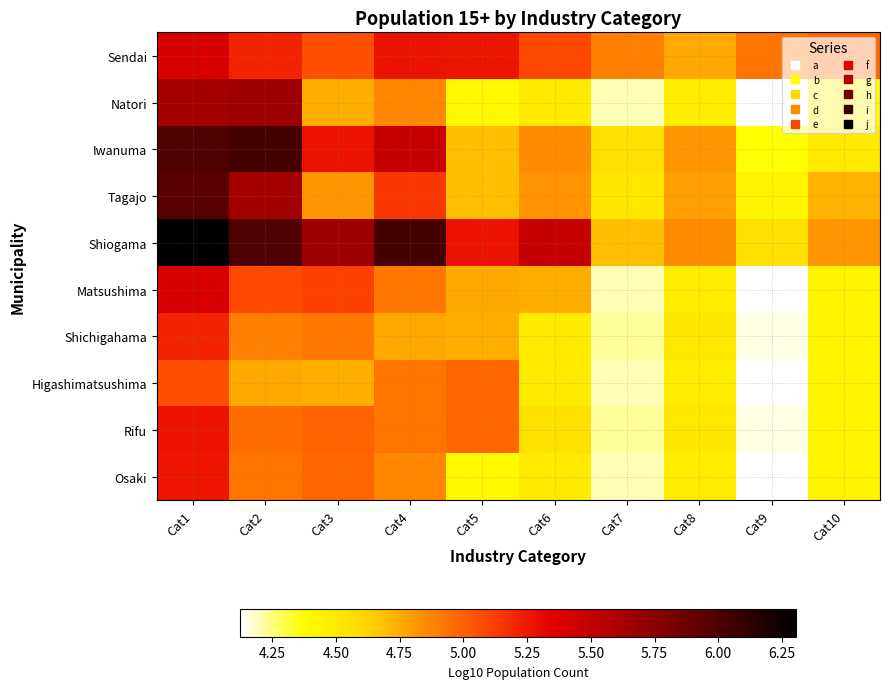

Reading left to right, what are all the values shown in this chart?

Sendai: Cat1=5.4	Cat2=5.2	Cat3=5.1	Cat4=5.3	Cat5=5.3	Cat6=5.1	Cat7=4.9	Cat8=4.8	Cat9=4.9	Cat10=5.0
Natori: Cat1=5.6	Cat2=5.7	Cat3=4.7	Cat4=4.9	Cat5=4.4	Cat6=4.5	Cat7=4.2	Cat8=4.5	Cat9=4.1	Cat10=4.4
Iwanuma: Cat1=6.0	Cat2=6.0	Cat3=5.3	Cat4=5.5	Cat5=4.7	Cat6=4.9	Cat7=4.6	Cat8=4.8	Cat9=4.4	Cat10=4.5
Tagajo: Cat1=6.0	Cat2=5.6	Cat3=4.8	Cat4=5.1	Cat5=4.7	Cat6=4.8	Cat7=4.5	Cat8=4.8	Cat9=4.4	Cat10=4.7
Shiogama: Cat1=6.3	Cat2=6.0	Cat3=5.7	Cat4=6.0	Cat5=5.3	Cat6=5.5	Cat7=4.7	Cat8=4.9	Cat9=4.6	Cat10=4.8
Matsushima: Cat1=5.4	Cat2=5.1	Cat3=5.1	Cat4=4.9	Cat5=4.8	Cat6=4.7	Cat7=4.2	Cat8=4.5	Cat9=4.1	Cat10=4.4
Shichigahama: Cat1=5.2	Cat2=4.9	Cat3=4.9	Cat4=4.8	Cat5=4.7	Cat6=4.5	Cat7=4.2	Cat8=4.5	Cat9=4.2	Cat10=4.4
Higashimatsushima: Cat1=5.1	Cat2=4.8	Cat3=4.7	Cat4=4.9	Cat5=5.0	Cat6=4.5	Cat7=4.2	Cat8=4.5	Cat9=4.1	Cat10=4.4
Rifu: Cat1=5.3	Cat2=5.0	Cat3=5.0	Cat4=4.9	Cat5=5.0	Cat6=4.5	Cat7=4.2	Cat8=4.5	Cat9=4.2	Cat10=4.4
Osaki: Cat1=5.3	Cat2=4.9	Cat3=5.0	Cat4=4.9	Cat5=4.4	Cat6=4.5	Cat7=4.2	Cat8=4.5	Cat9=4.1	Cat10=4.4